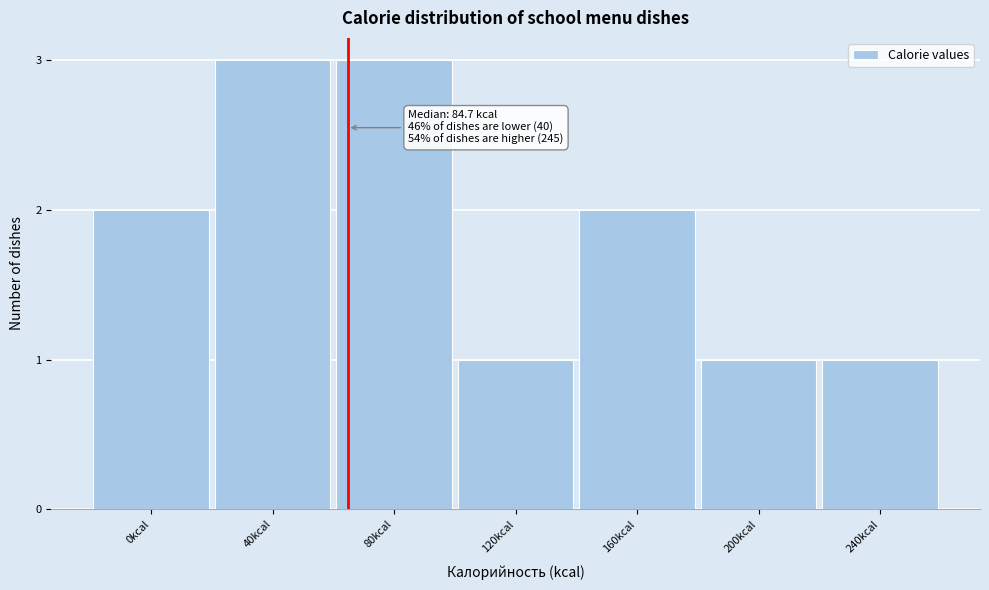

Reading left to right, extract all data points from this chart.

2	3	3	1	2	1	1